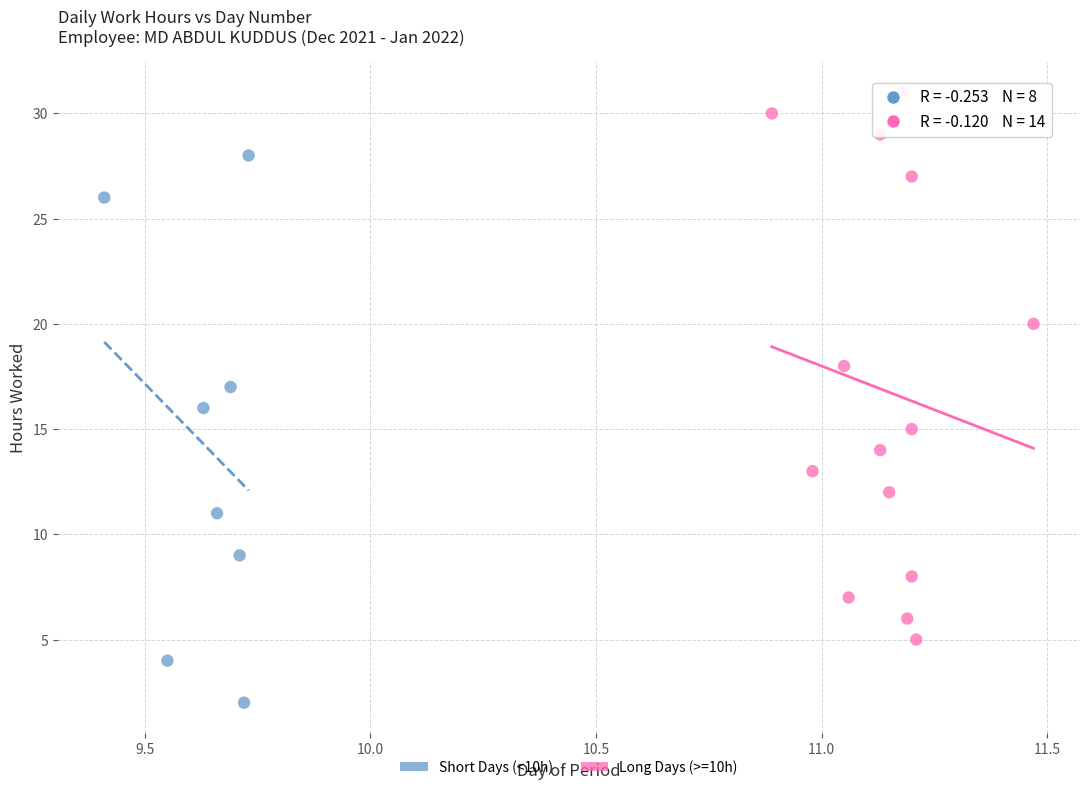

Which series contains the highest Y value?

Long Days (>=10h)